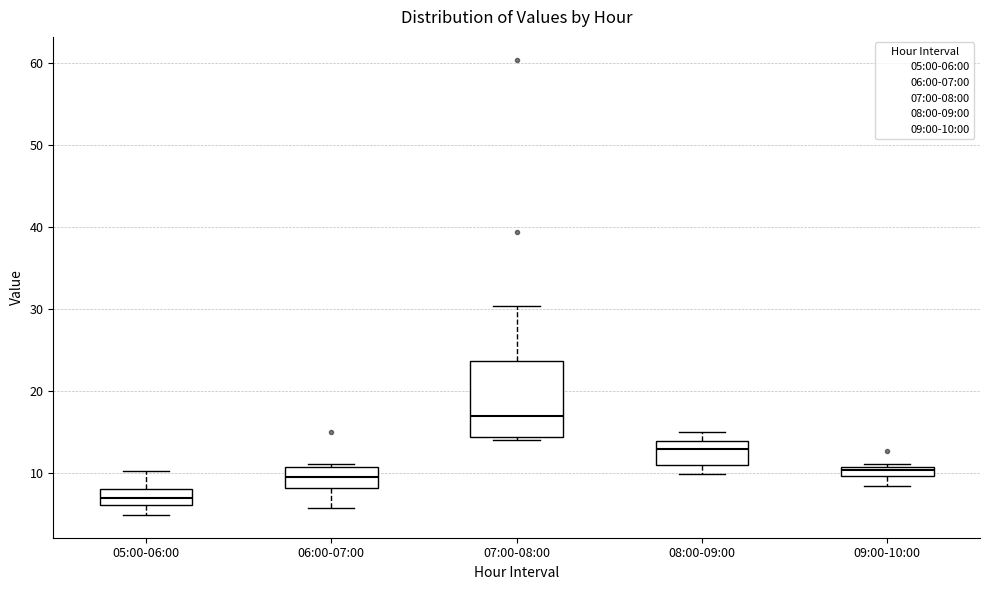

Where is the lower edge of the box for 08:00-09:00 on the y-axis? The values are not printed on the chart, so give them approximately, as read against the axis.

11